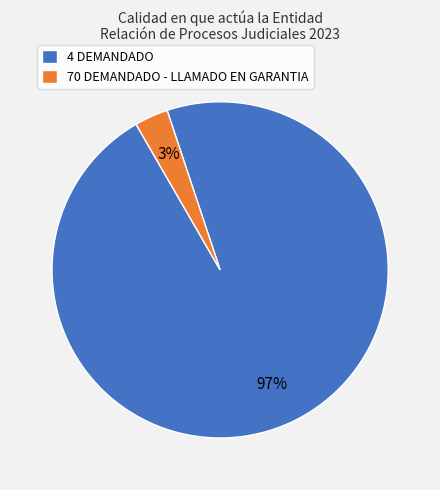

Which slice is the largest?

4 DEMANDADO